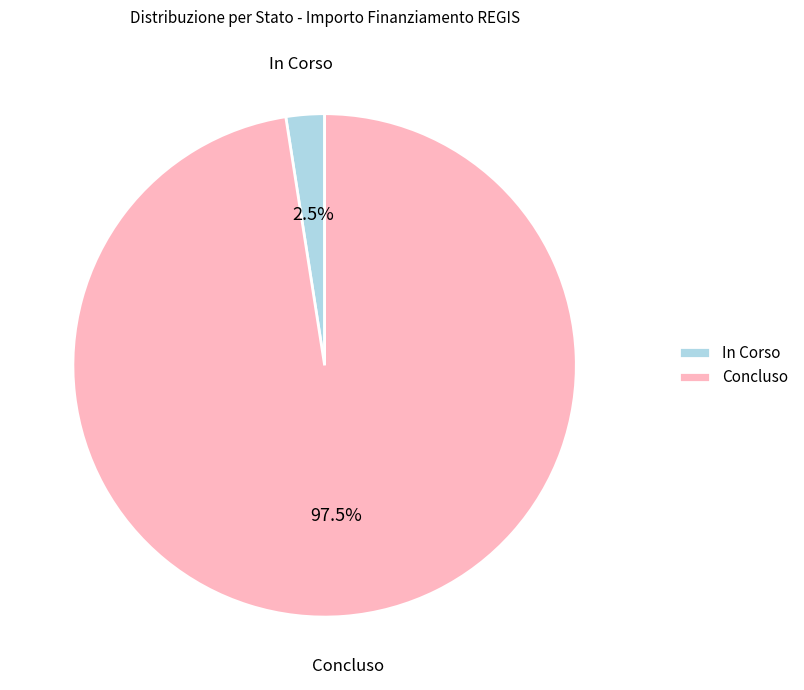

What portion of the pie excludes Concluso?

2.5%